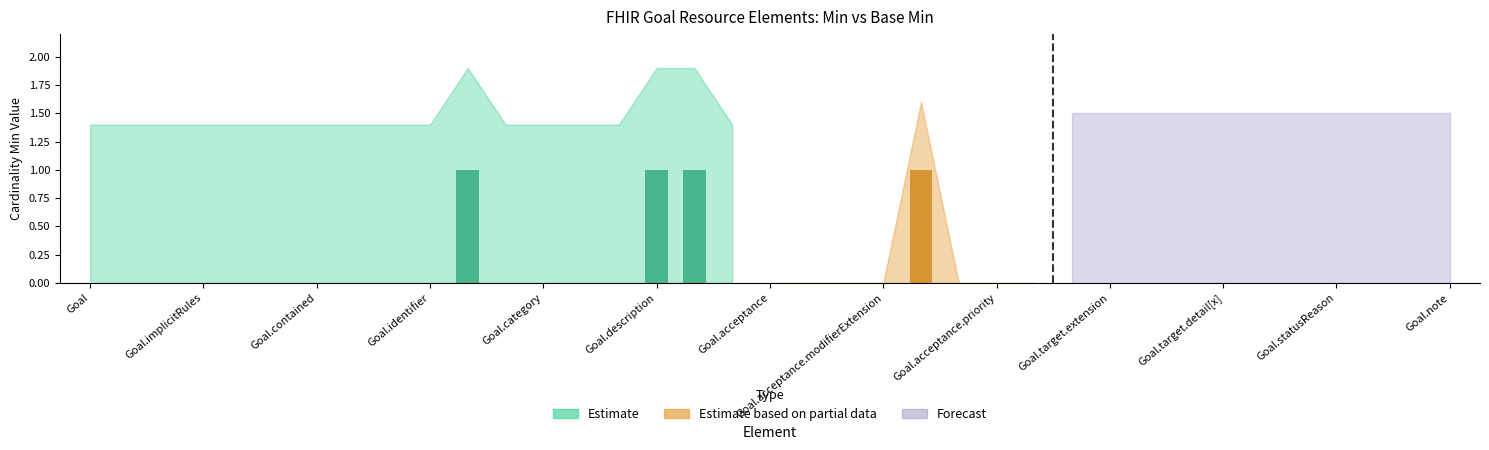

What is the difference between the maximum and minimum values in the Base Min (Estimate based on partial data) series?

1